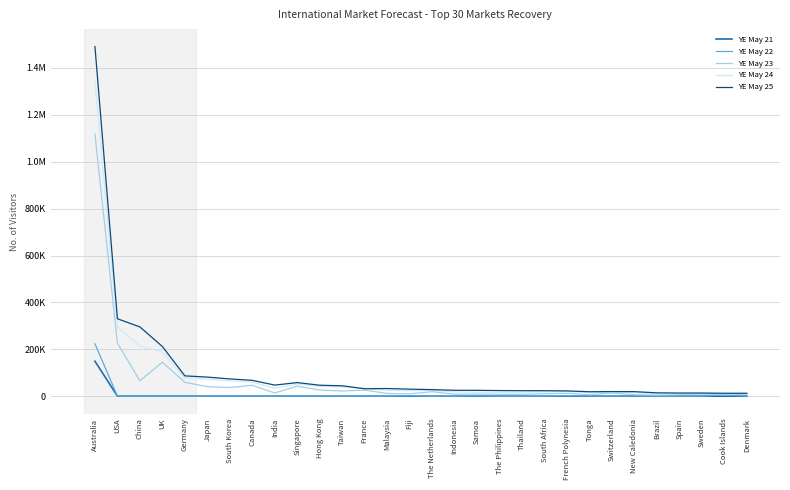

Reading left to right, extract all data points from this chart.

YE May 21: 149125.2	0.0	0.0	0.0	0.0	0.0	0.0	0.0	0.0	0.0	0.0	0.0	0.0	0.0	0.0	0.0	0.0	0.0	0.0	0.0	0.0	0.0	0.0	0.0	0.0	0.0	0.0	0.0	0.0	0.0
YE May 22: 223687.8	0.0	0.0	0.0	0.0	0.0	0.0	0.0	0.0	0.0	0.0	0.0	0.0	0.0	1658.5	0.0	0.0	1380.2	0.0	0.0	0.0	1243.2	1046.5	0.0	1011.6	0.0	0.0	0.0	5471.6	0.0
YE May 23: 1118439.0	225958.9	65629.0	145016.3	59193.6	40646.7	36747.0	46209.2	13479.0	42652.4	25903.5	22130.5	25679.5	11498.7	9951.0	19099.6	8337.6	8281.2	7941.6	7790.7	10330.8	12431.5	6278.7	13302.2	6069.6	4718.7	7011.0	9081.1	6839.5	8442.2
YE May 24: 1342126.8	295484.7	213294.2	189636.7	77406.9	72260.8	65328.0	60427.3	33697.5	51792.2	41445.6	39343.2	33580.9	24913.8	23219.0	24976.4	18064.8	16562.4	15883.2	16879.8	18078.9	19890.4	14650.3	17395.2	14162.4	10223.9	9815.4	11875.4	10943.2	11039.8
YE May 25: 1491252.0	330247.5	295331.0	211946.9	86513.6	81293.4	73494.0	67536.4	47176.5	57885.4	46626.3	44261.1	31606.0	32579.7	29853.0	27914.8	25012.8	24843.6	23824.8	23372.1	23244.3	22376.7	18836.1	19441.8	19220.4	14156.1	13320.9	13272.5	12311.1	12338.6